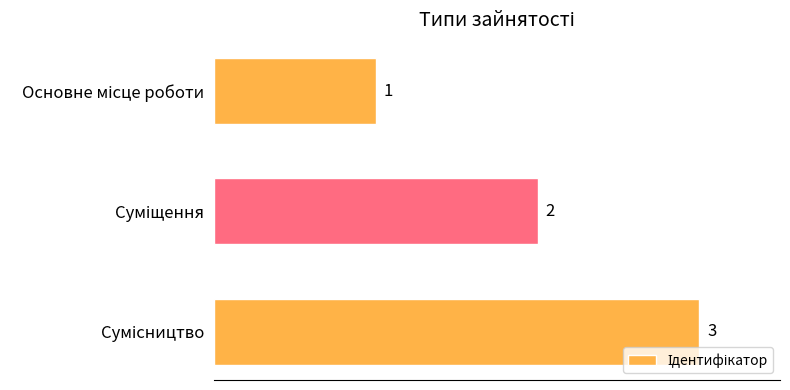

What is the value of the 3rd bar from the top?

3